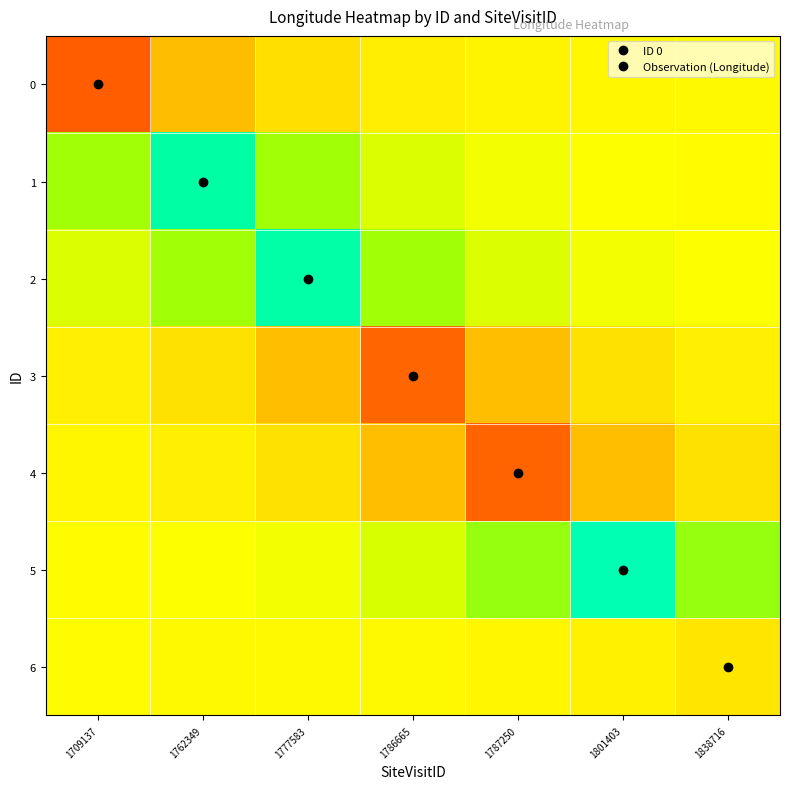

What is the spread (max minus min) of values at 1762349?

5.2